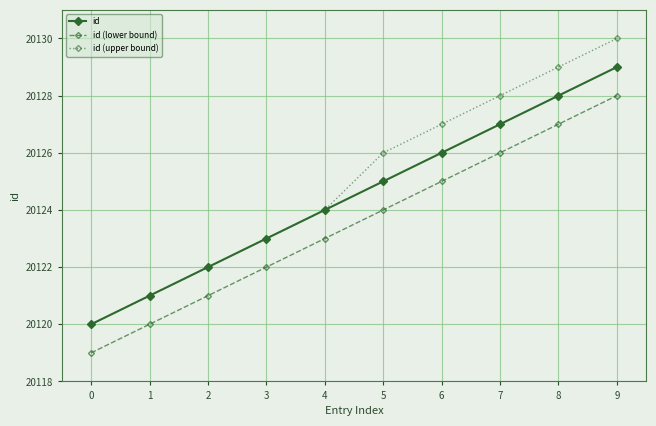

What value does the id series have at 0?

20120